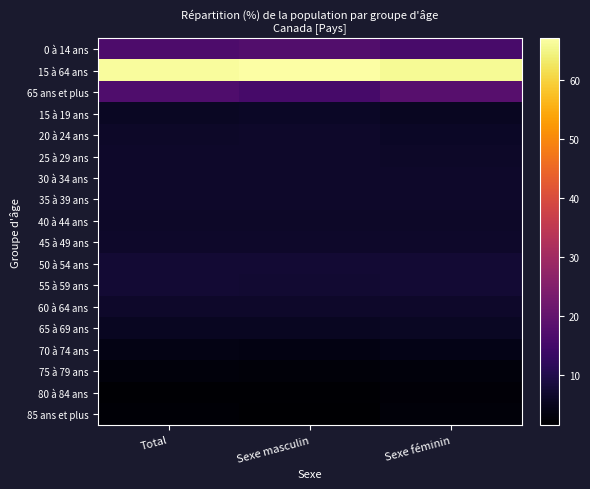

What is the total value across all series at Total?

183.3